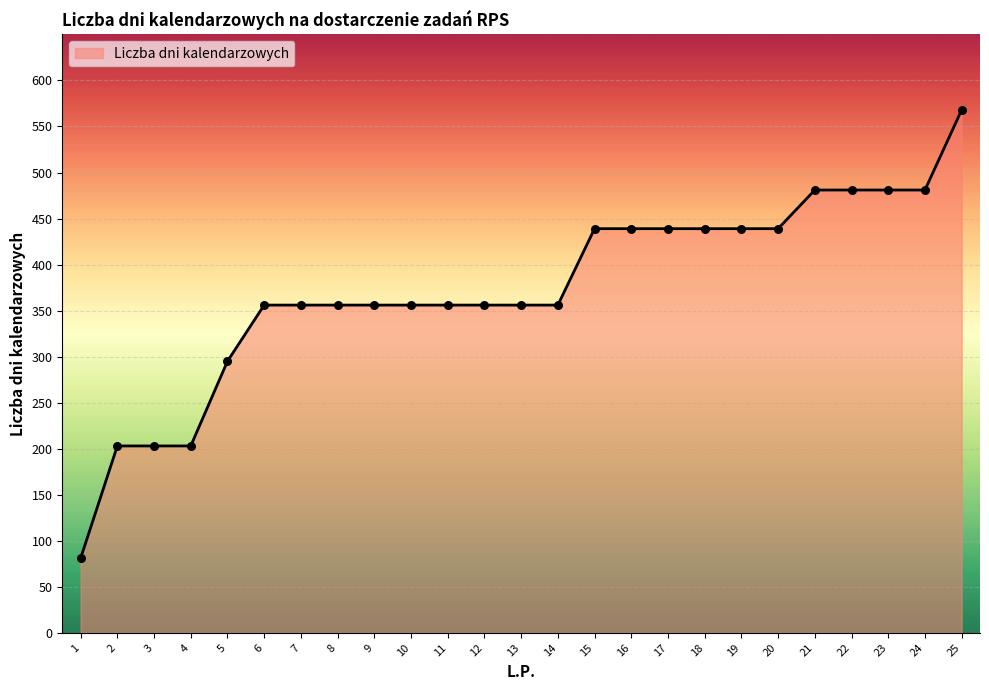

What is the ratio of the value at 2 to the value at 11?

0.6